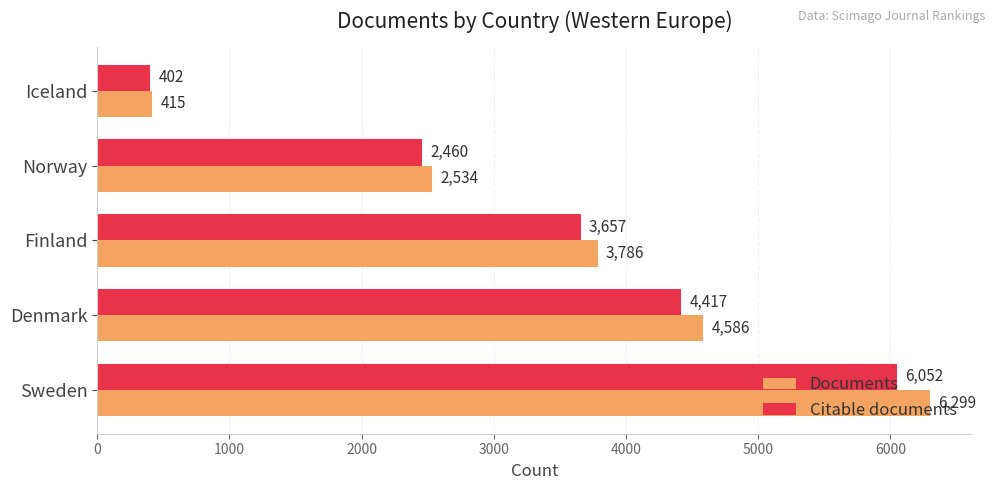

Which series has the largest total across all categories?

Documents